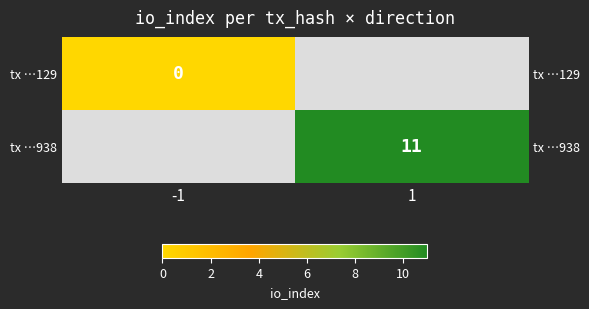

Which series has the widest spread of values?

tx …129